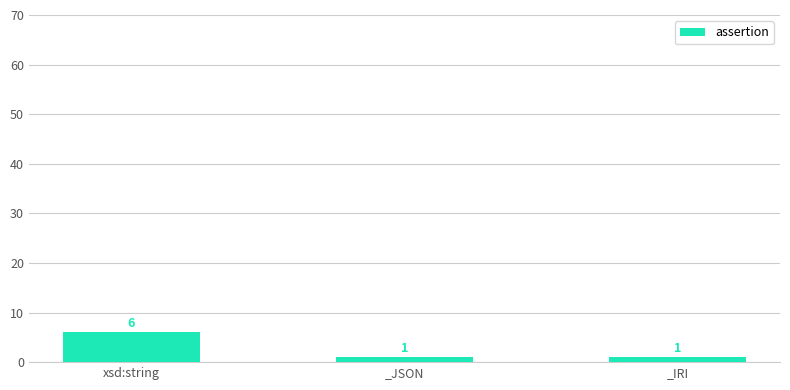

Count the number of values greater than 1.

1